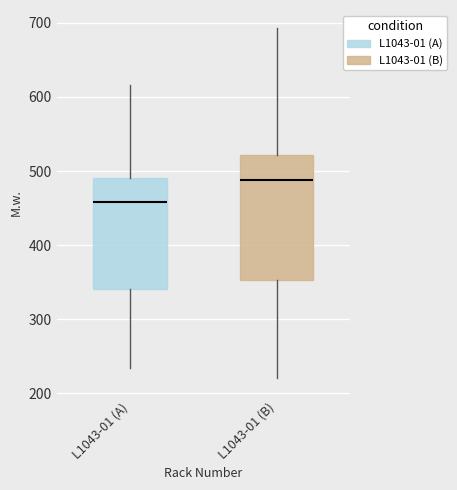

Which box's median line is the lowest?

L1043-01 (A)